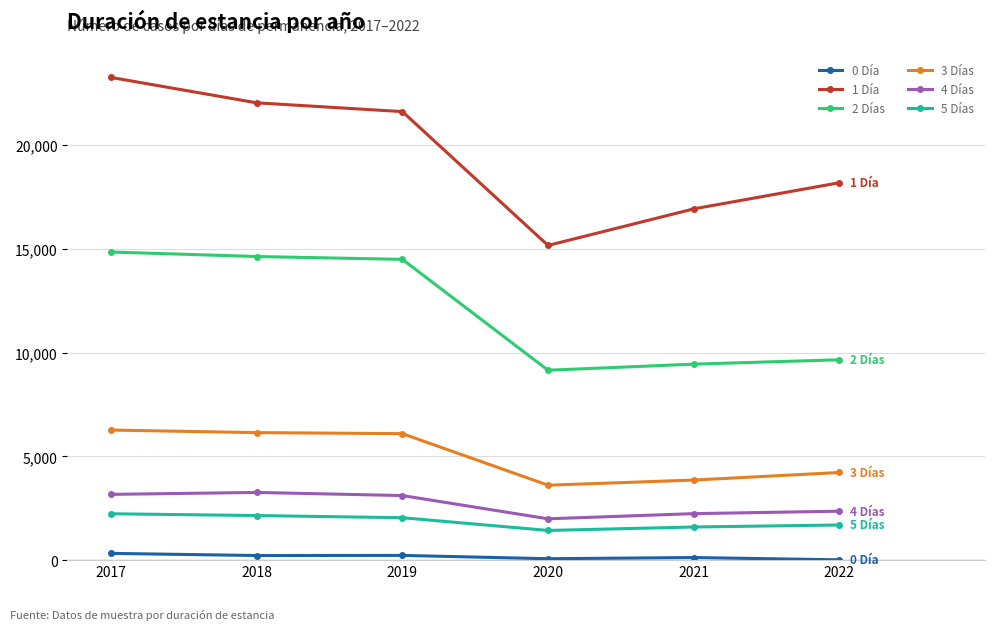

True or false: 4 Días and 1 Día cross at least once.

False